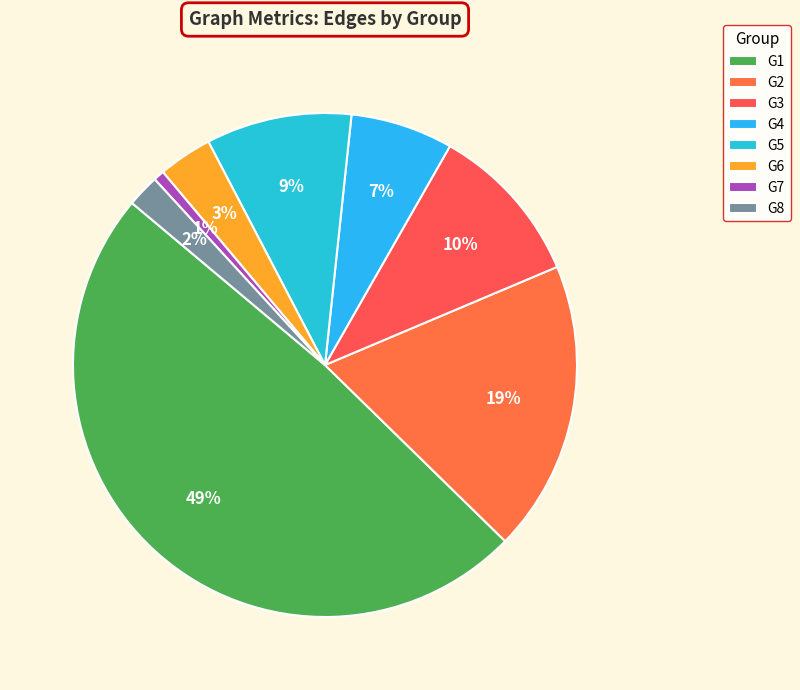

Which slice is the largest?

G1